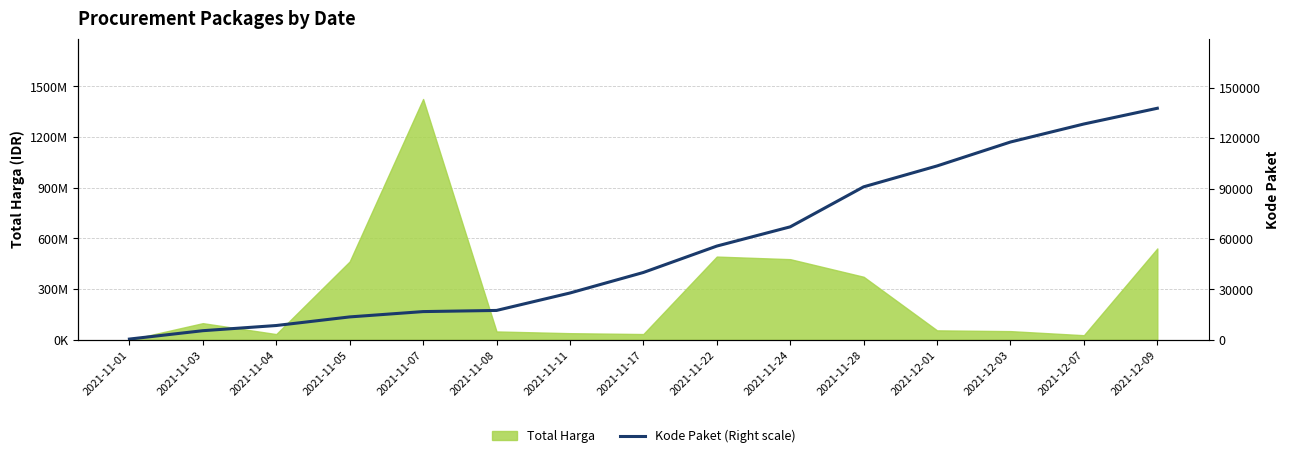

What is the minimum value shown in the chart?

464